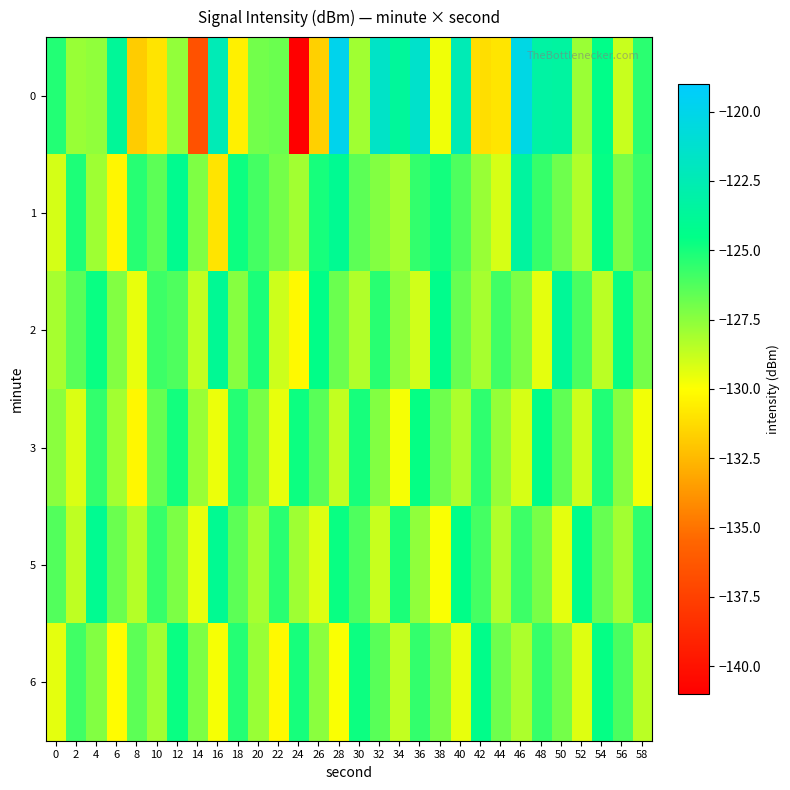

Between 46 and 42, which is larger?

46